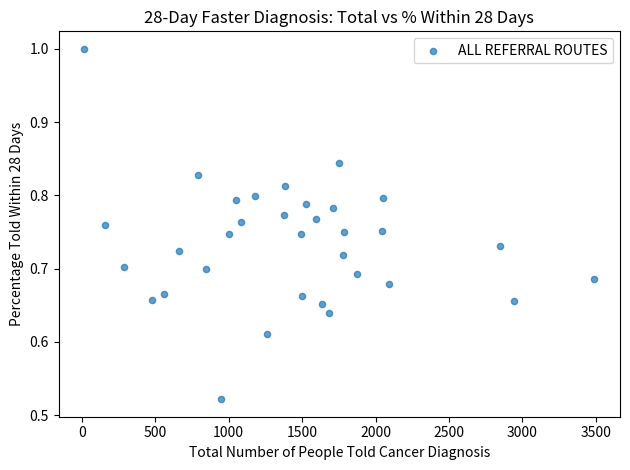

What is the range of X values (max minus min)?

3475.0